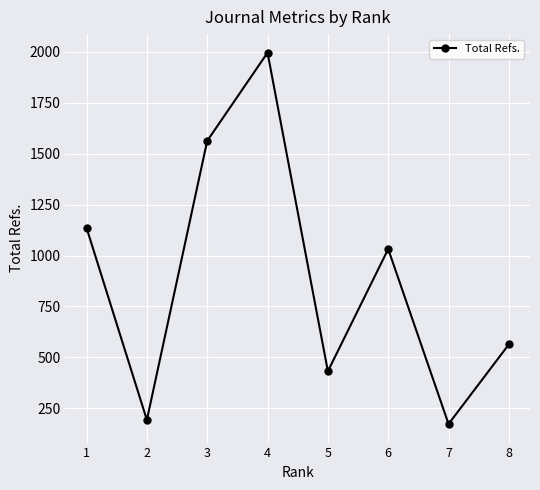

What is the difference between the second highest and second lowest values?

1370